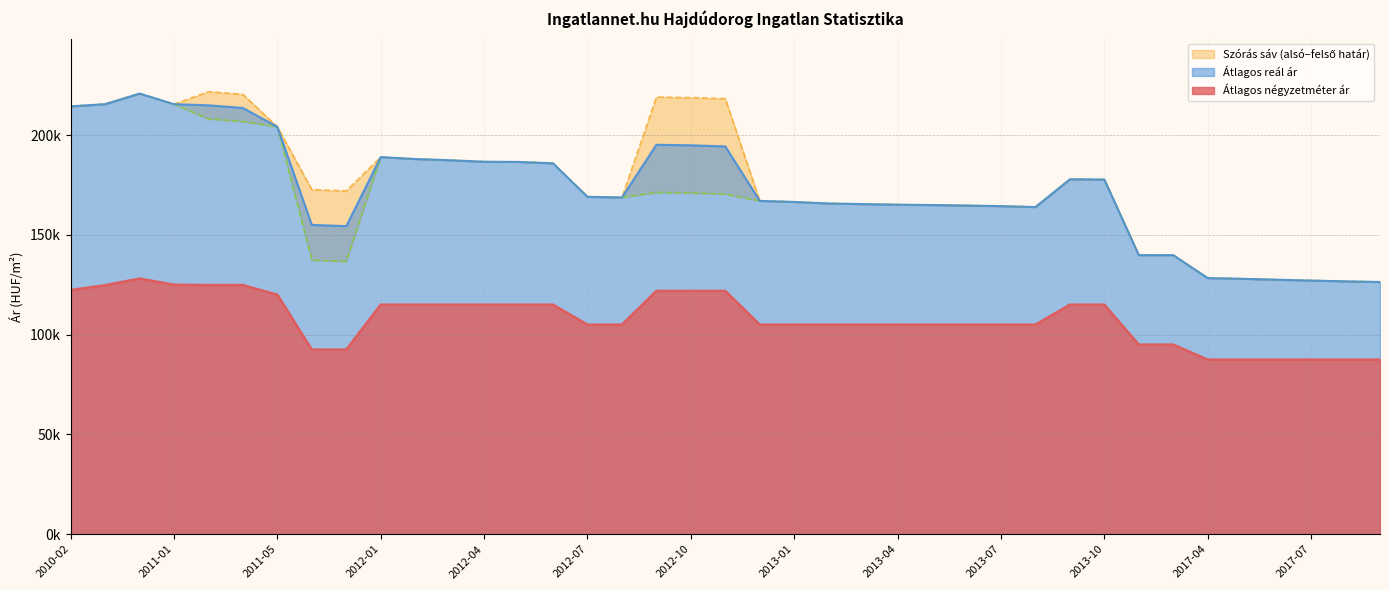

What is the label of the 9th point from the left?

2011-12